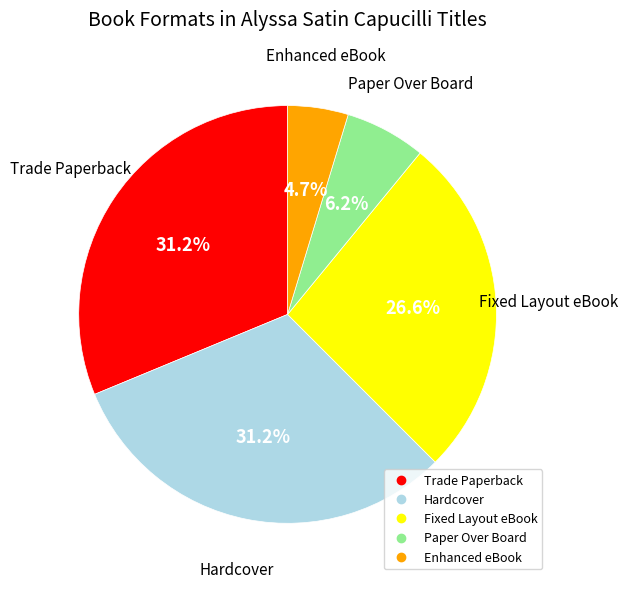

Between Hardcover and Fixed Layout eBook, which is larger?

Hardcover